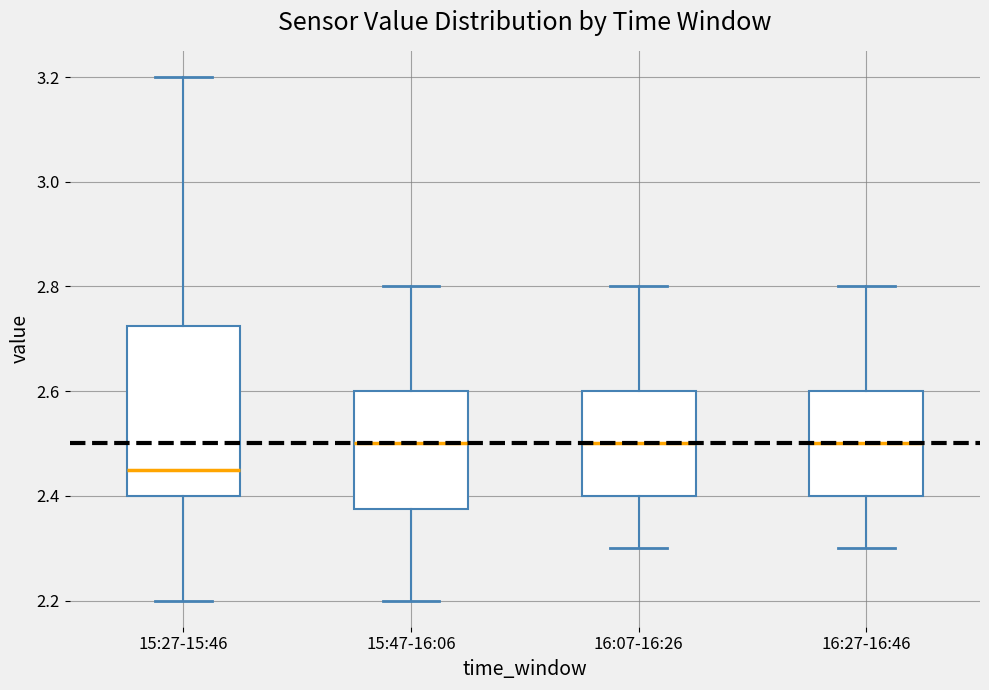

Which box is the tallest, from its lower edge to its upper edge?

15:27-15:46